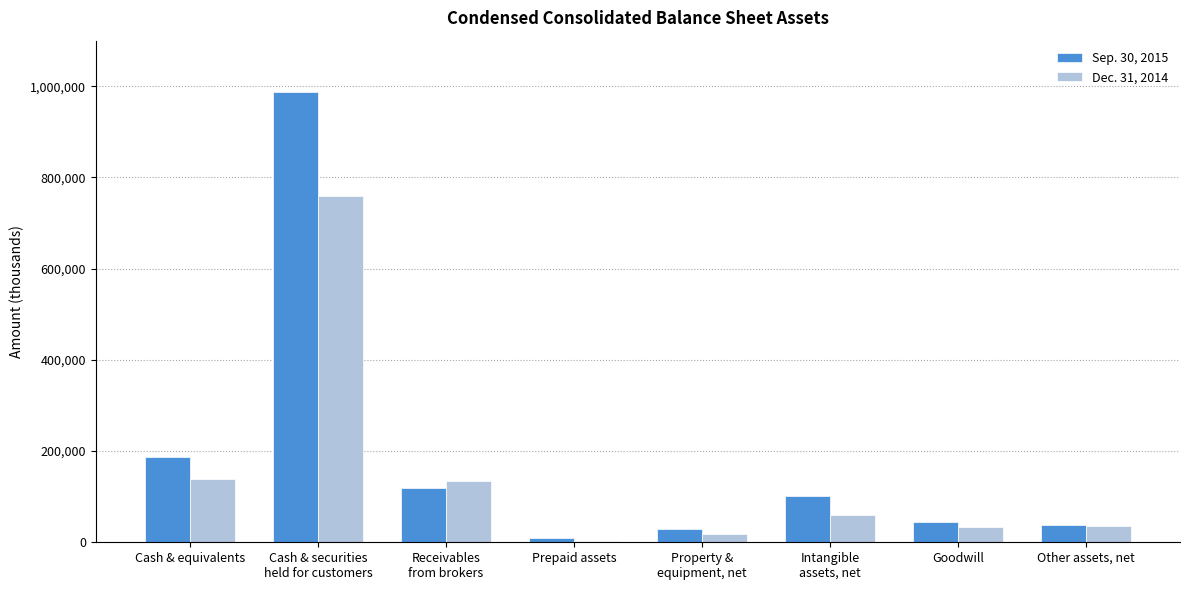

How many series are shown in this chart?

2